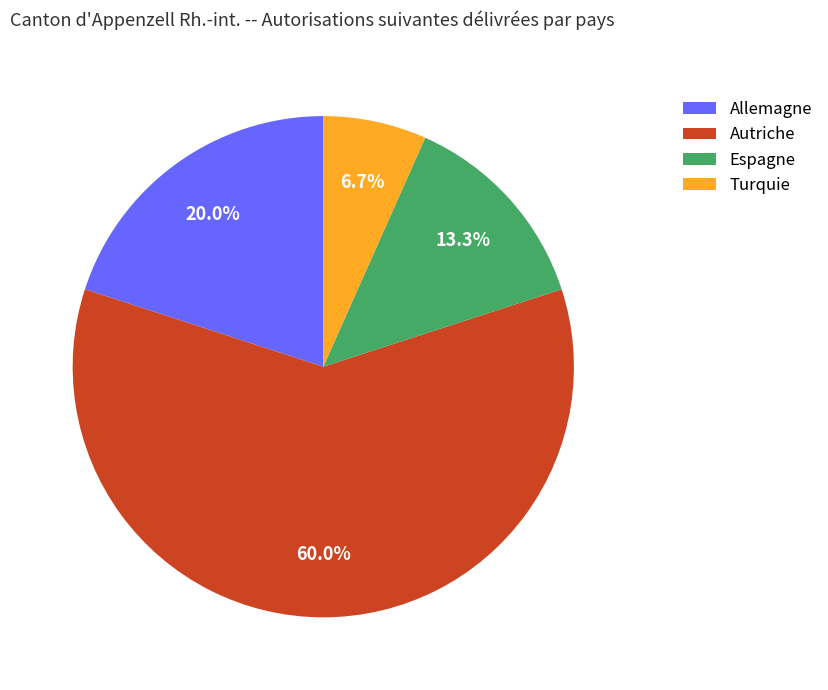

Rank the categories by value from highest to lowest.

Autriche, Allemagne, Espagne, Turquie